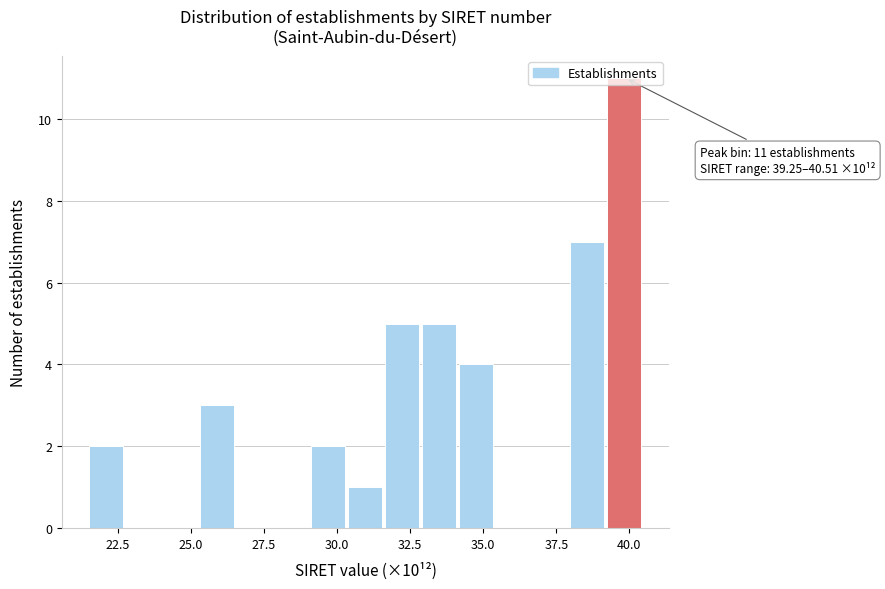

Around what value on the x-axis is the tallest bar? Give the approximate position of its centre, as read against the axis.

40.0